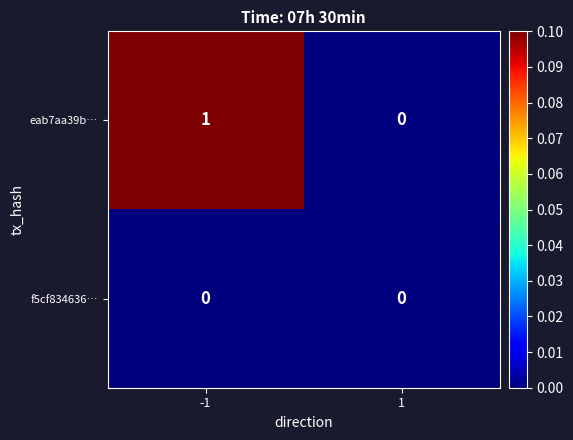

Which series has the widest spread of values?

eab7aa39b…